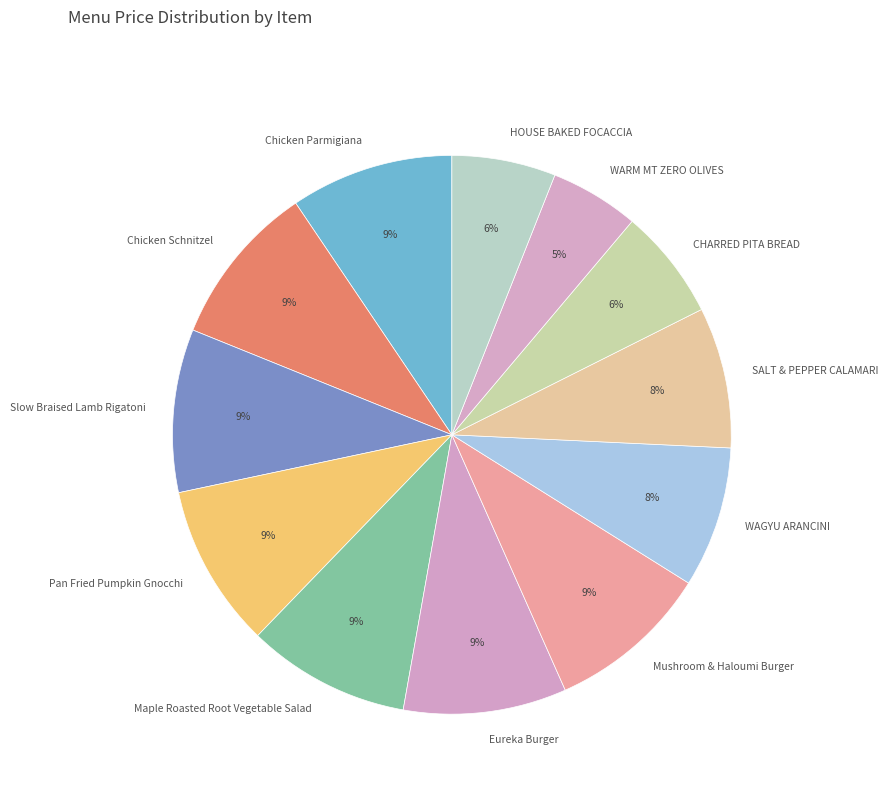

The Pan Fried Pumpkin Gnocchi slice represents 20% of the pie. True or false?

False